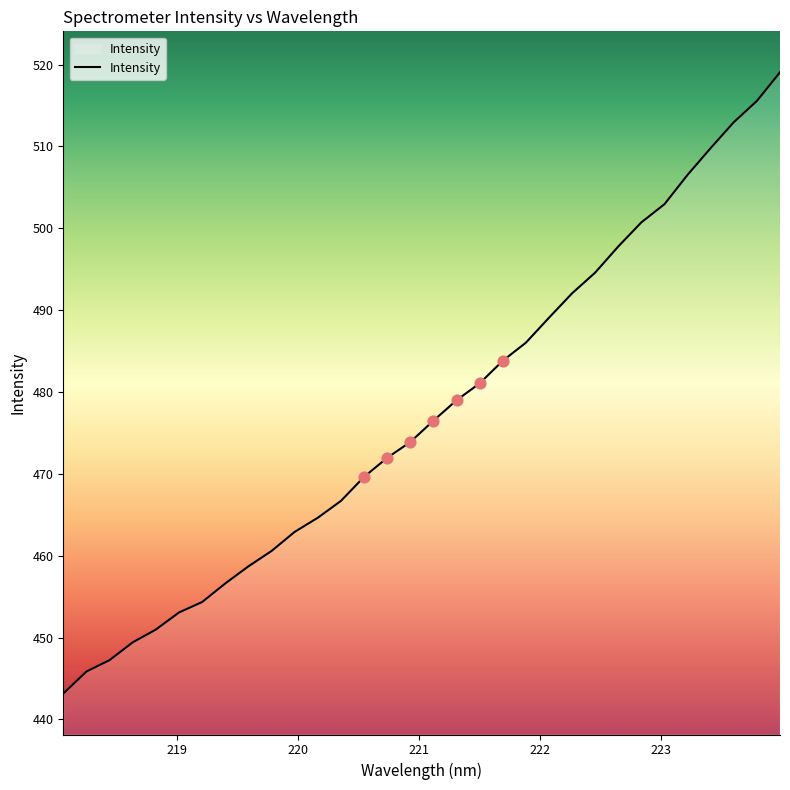

What is the minimum value shown in the chart?

443.2